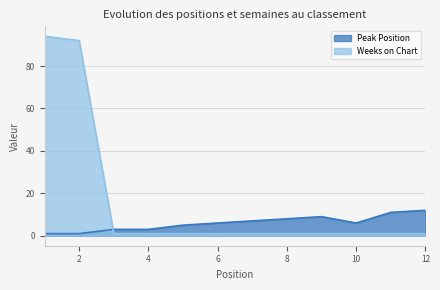

What is the total value across all series at 4?

4